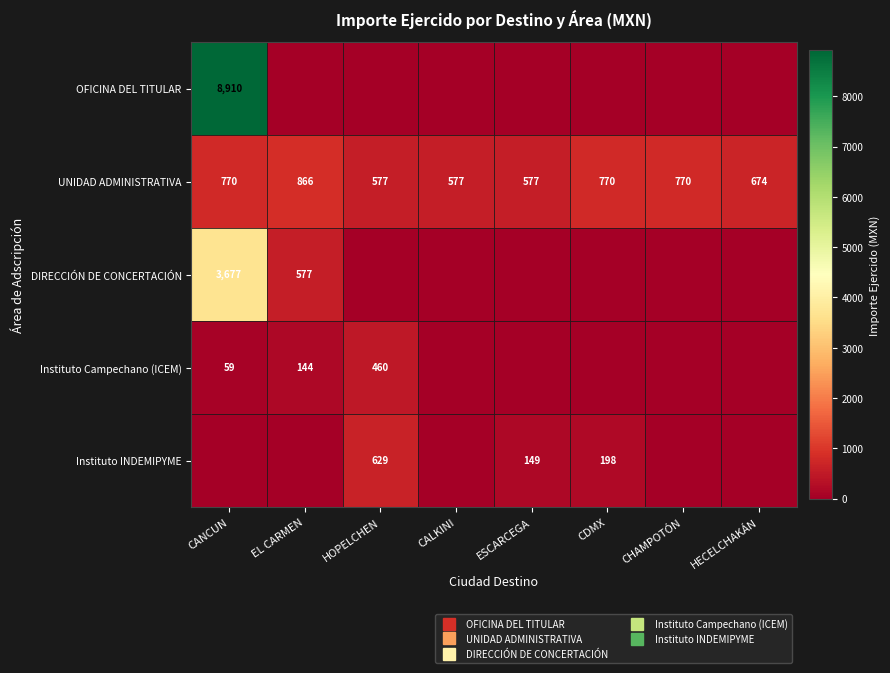

List the series in order of their peak value, lowest first.

Instituto Campechano (ICEM), Instituto INDEMIPYME, UNIDAD ADMINISTRATIVA, DIRECCIÓN DE CONCERTACIÓN, OFICINA DEL TITULAR